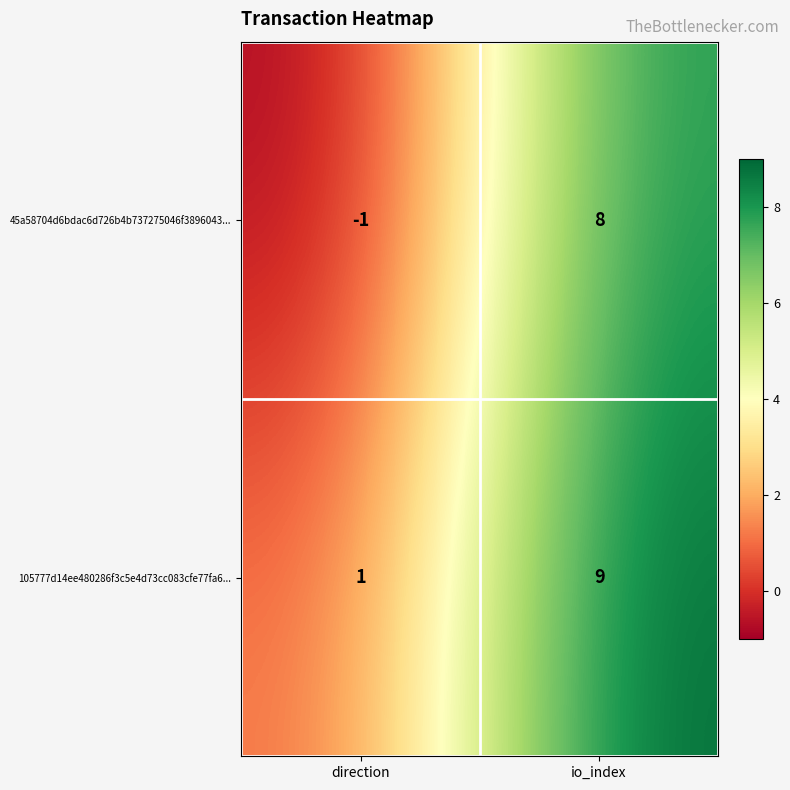

List the series in order of their overall mean, lowest first.

45a58704d6bdac6d726b4b737275046f3896043..., 105777d14ee480286f3c5e4d73cc083cfe77fa6...